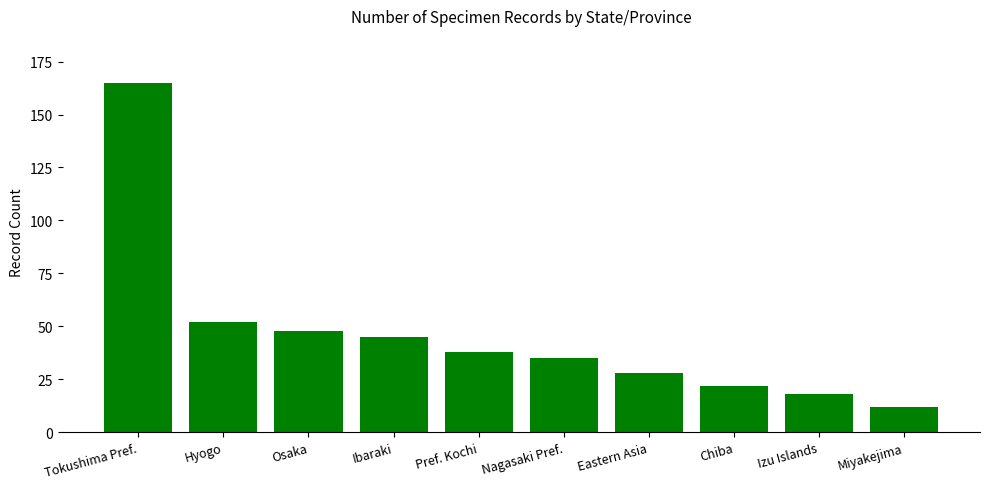

Between Nagasaki Pref. and Ibaraki, which is larger?

Ibaraki